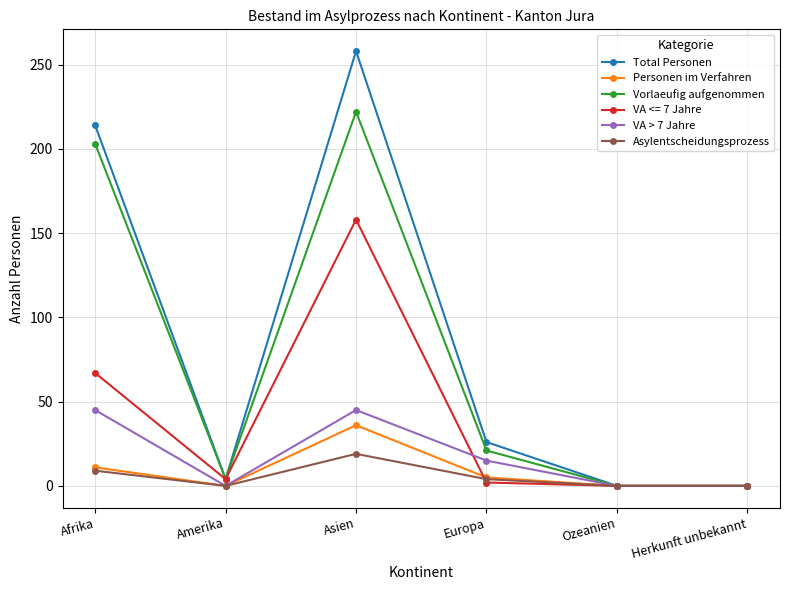

Which series has the largest range (max minus min)?

Total Personen